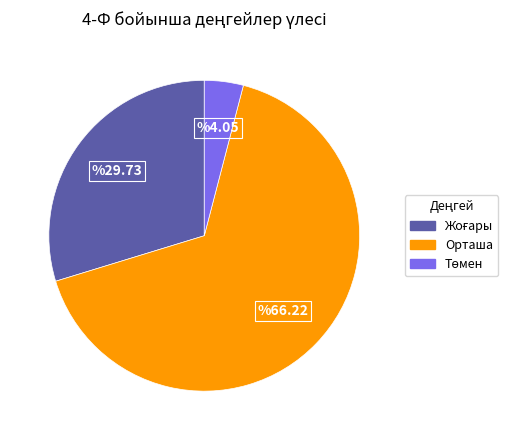

True or false: Орташа accounts for 59% of the total.

False